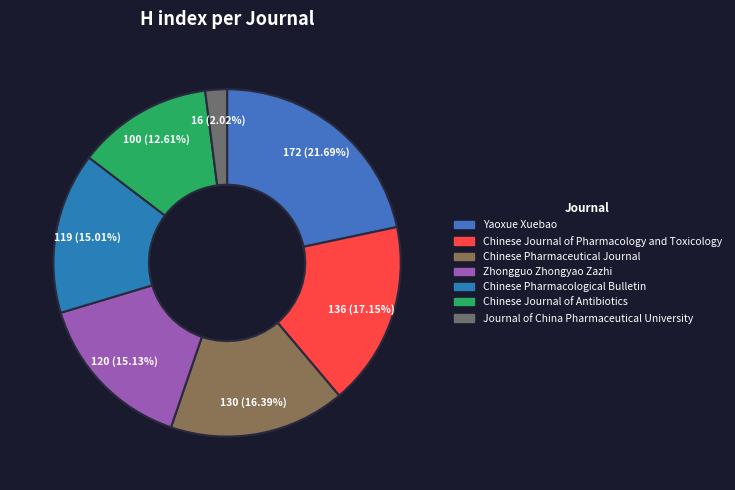

How many segments does this pie chart have?

7